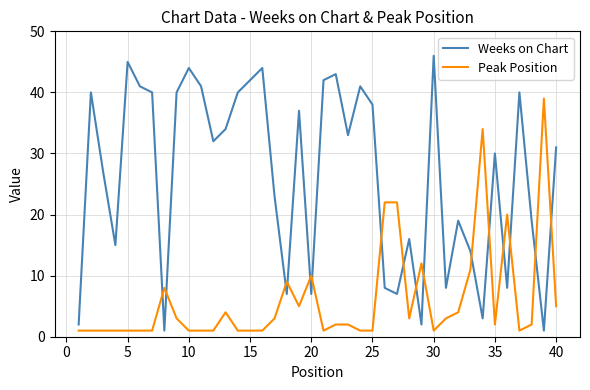

Which series ends up on top after the final intersection of Peak Position and Weeks on Chart?

Weeks on Chart